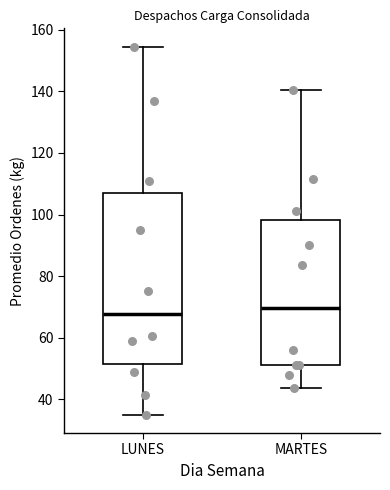

Reading left to right, transcribe this box plot: for each box, give where its median line is, the range the box spans, and where its two whiskers end, as read against the y-axis. The values are not printed on the chart, so give them approximately, as read against the axis.

LUNES: median 68, box 52 to 108, whiskers 36 to 154
MARTES: median 70, box 52 to 98, whiskers 44 to 140